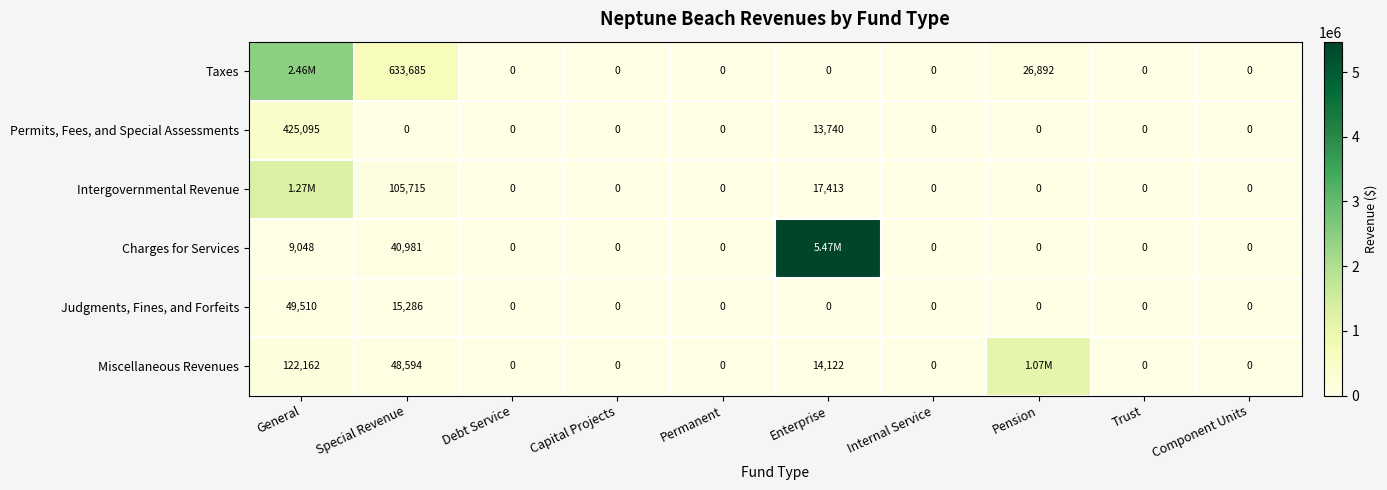

What is the difference between the highest and lowest values at Special Revenue?

633685